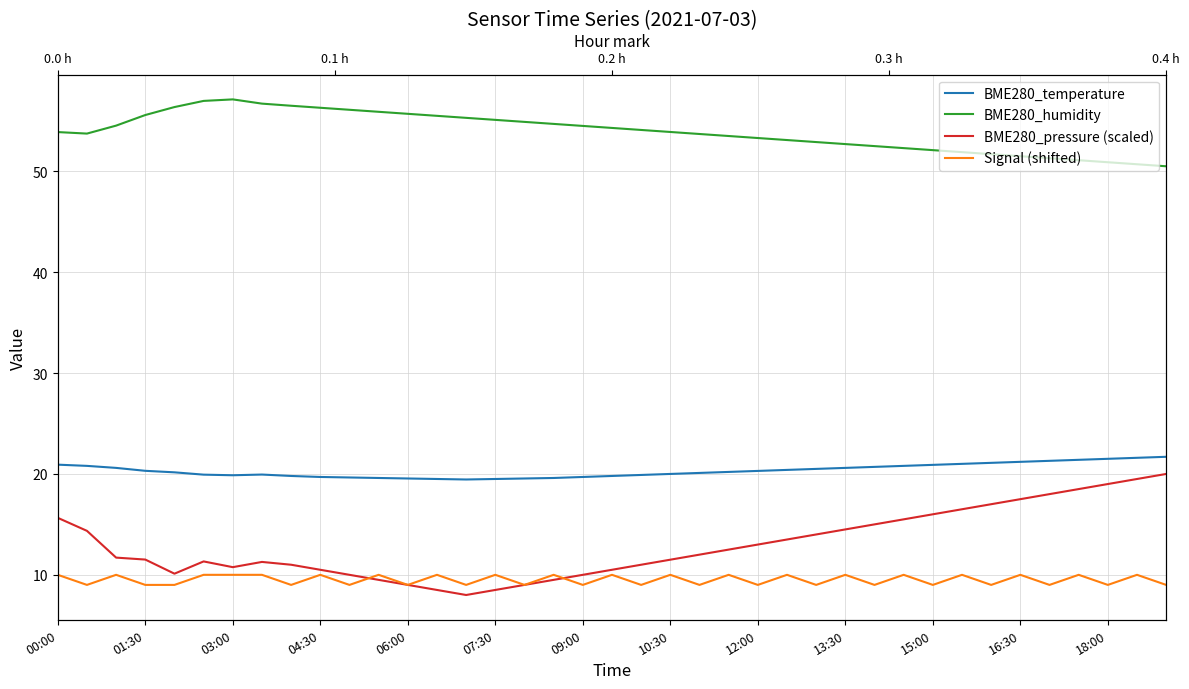

What is the lowest value of the Signal (shifted) series?

9.0